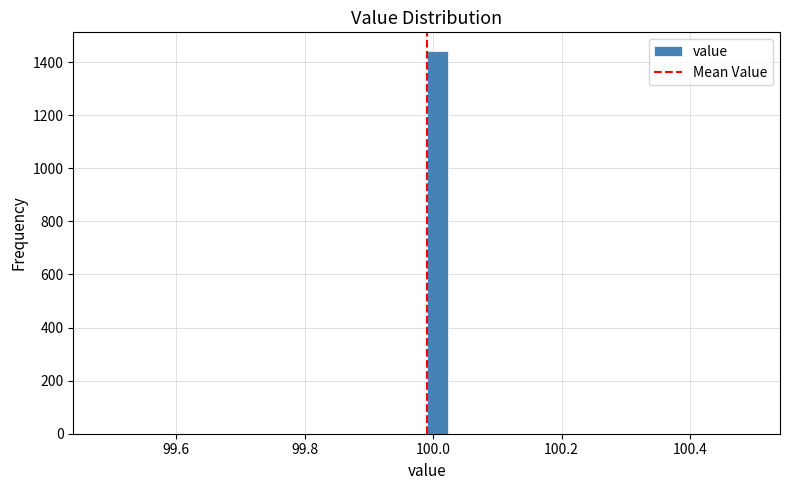

Around what value on the x-axis is the tallest bar? Give the approximate position of its centre, as read against the axis.

100.00